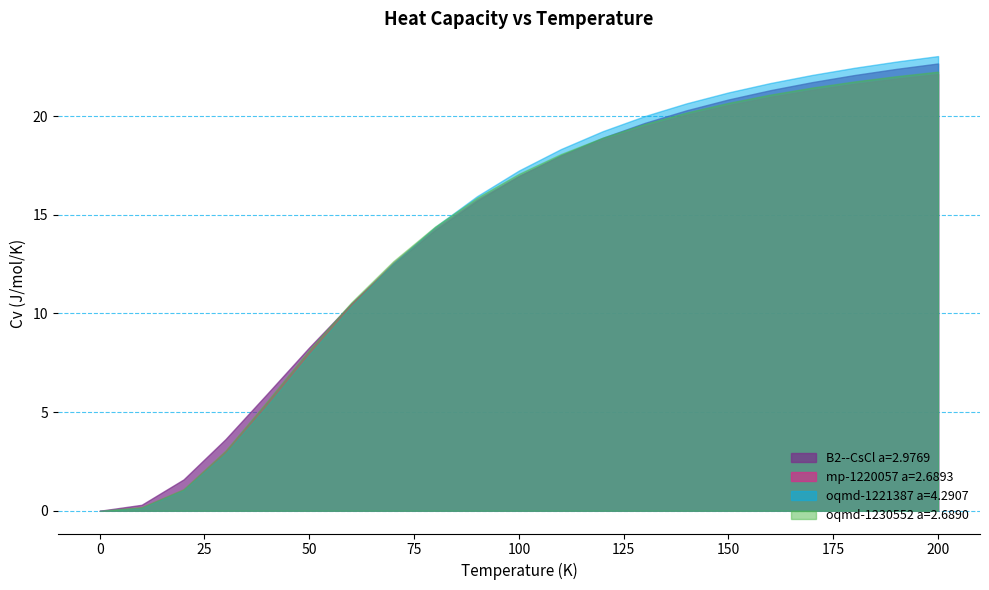

What is the greatest value displayed?

23.0